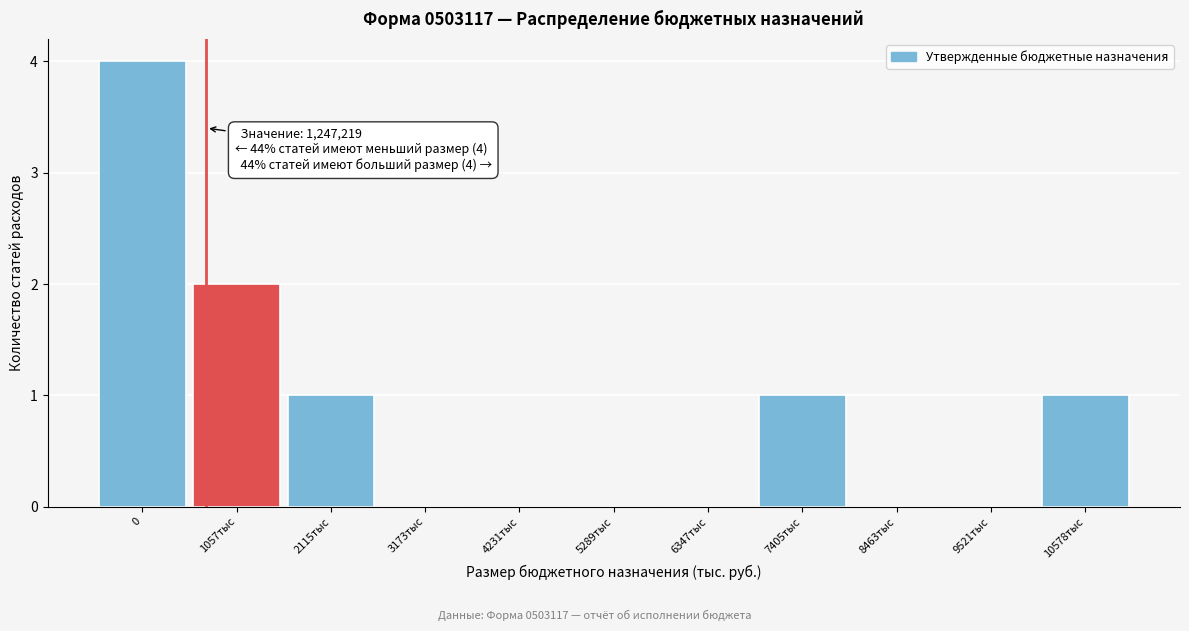

Reading left to right, what are all the values shown in this chart?

0=4	1057тыс=2	2115тыс=1	3173тыс=0	4231тыс=0	5289тыс=0	6347тыс=0	7405тыс=1	8463тыс=0	9521тыс=0	10578тыс=1